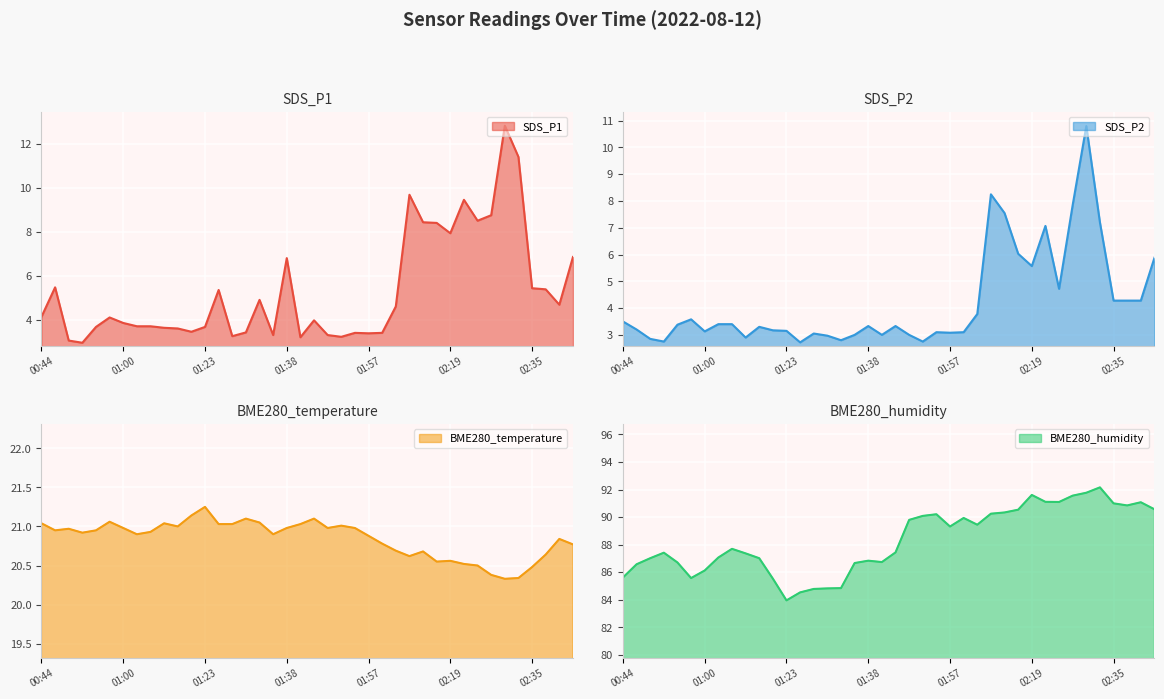

What is the minimum value for BME280_temperature?

20.3